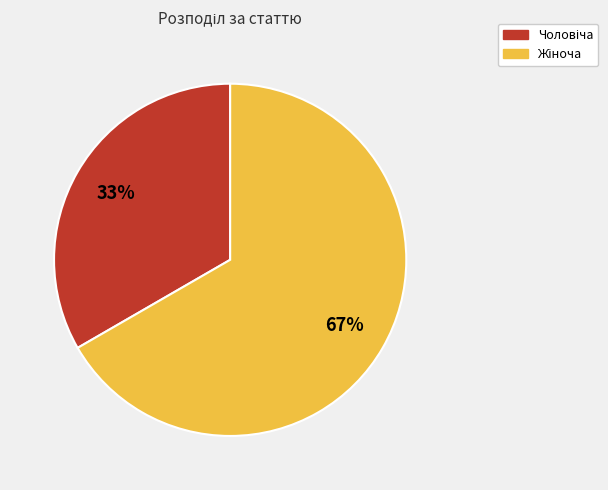

How many segments does this pie chart have?

2